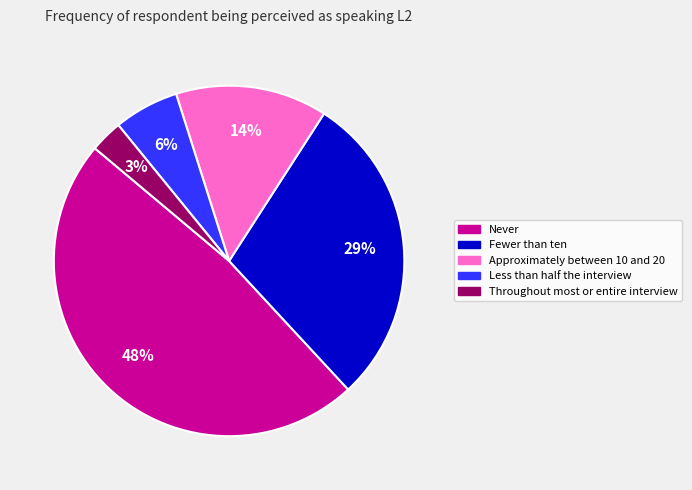

To the nearest percent, what is the average slice percentage?

20%